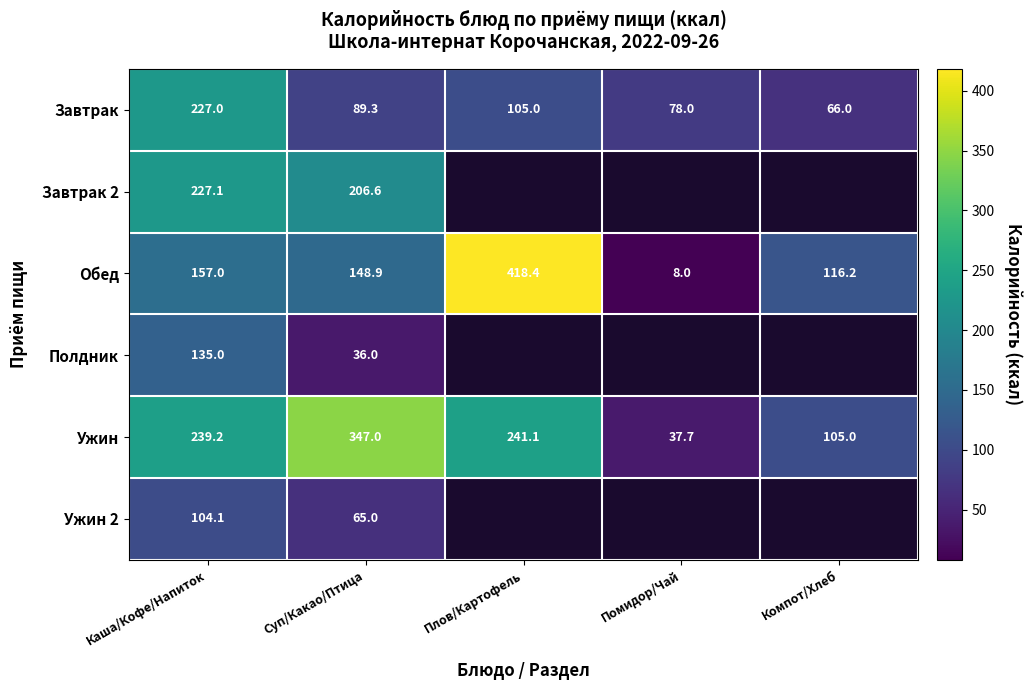

How many distinct data groups are displayed?

6